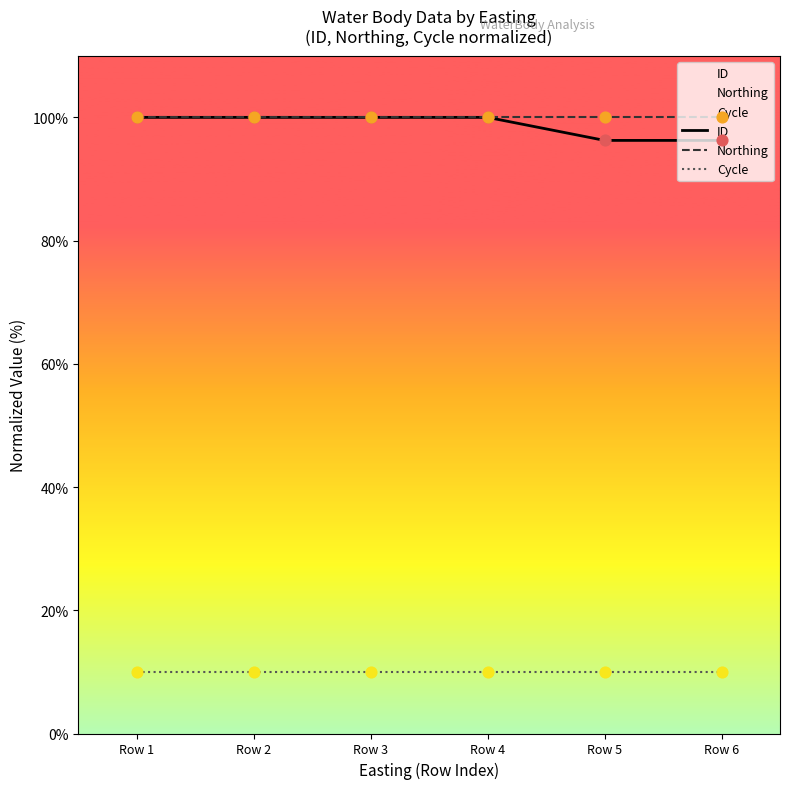

Which series has the largest Y range (max minus min)?

ID